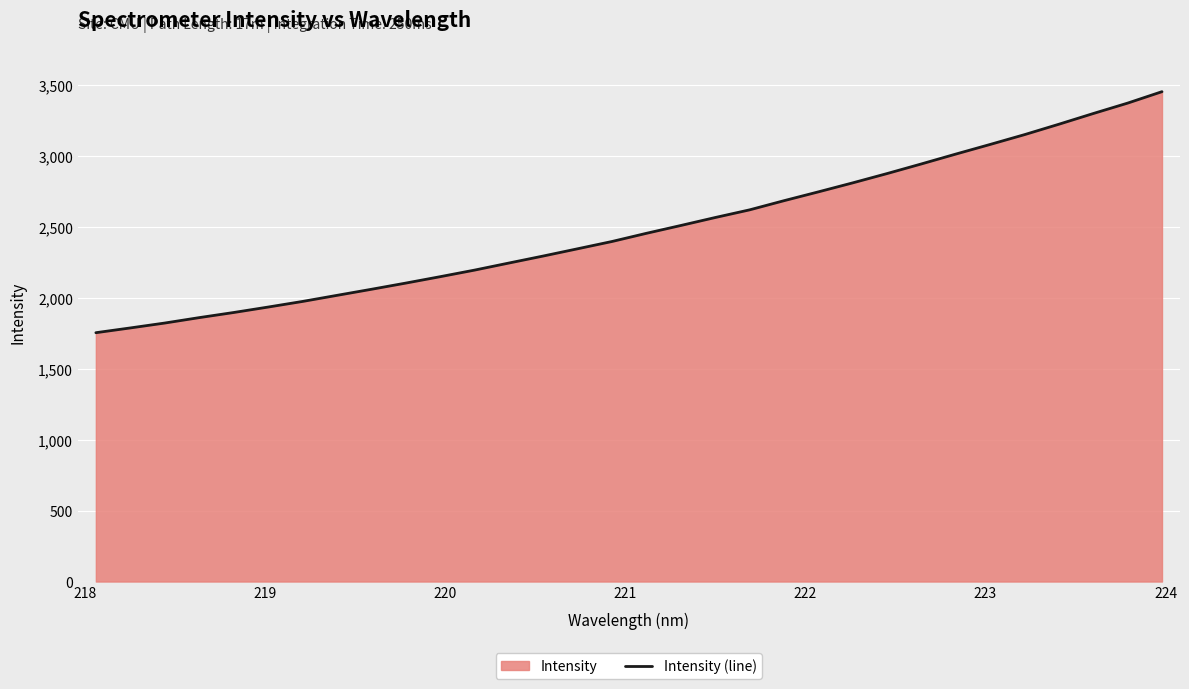

What is the average value?

2487.0